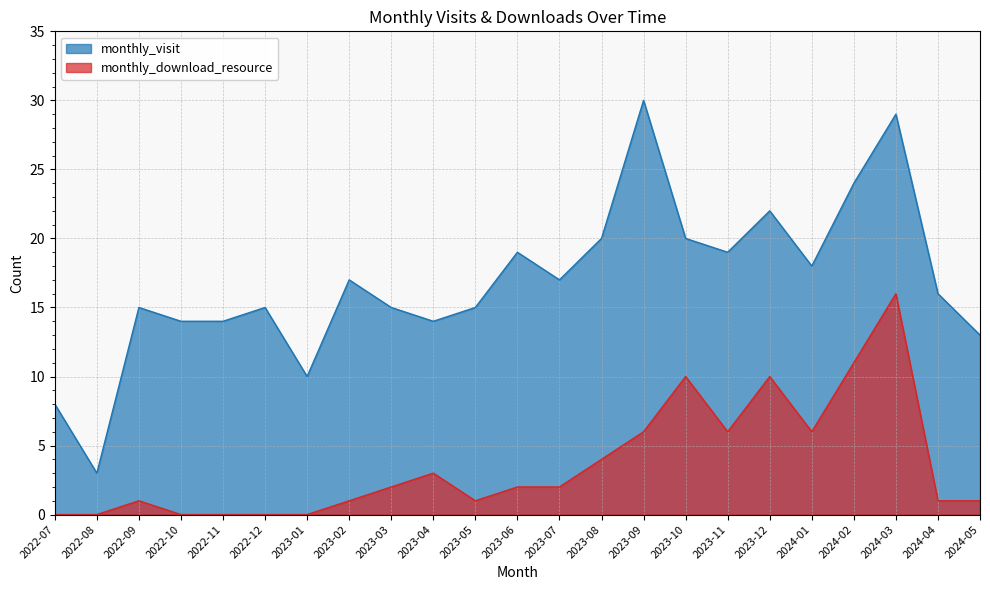

Which series has the largest total across all categories?

monthly_visit